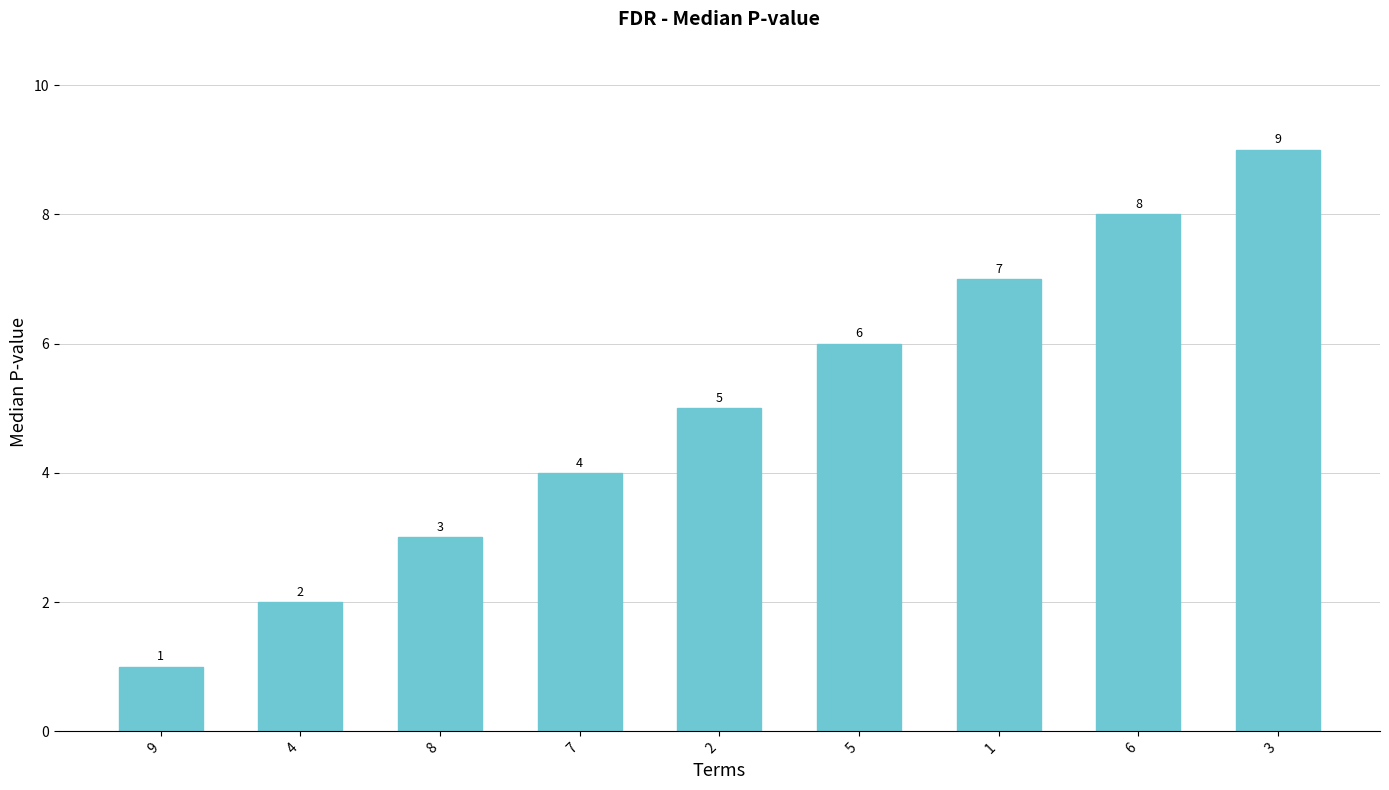

Rank the categories by value from highest to lowest.

3, 6, 1, 5, 2, 7, 8, 4, 9